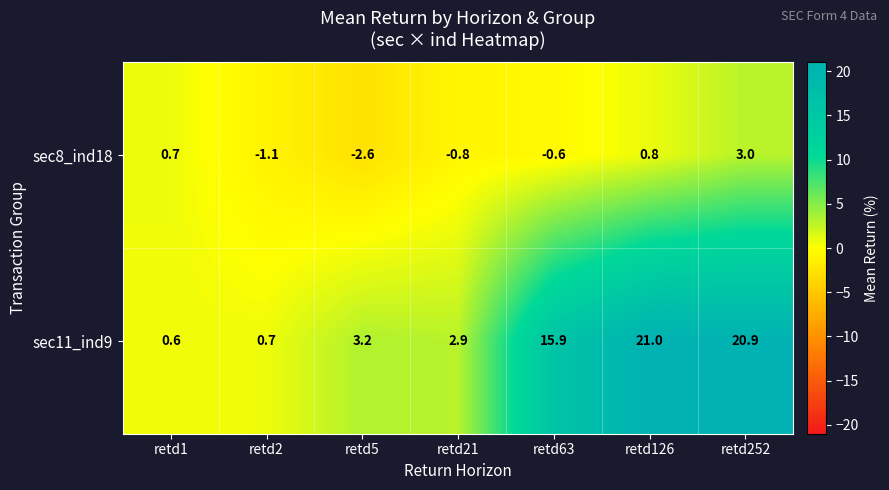

What is the minimum value shown in the chart?

-2.6